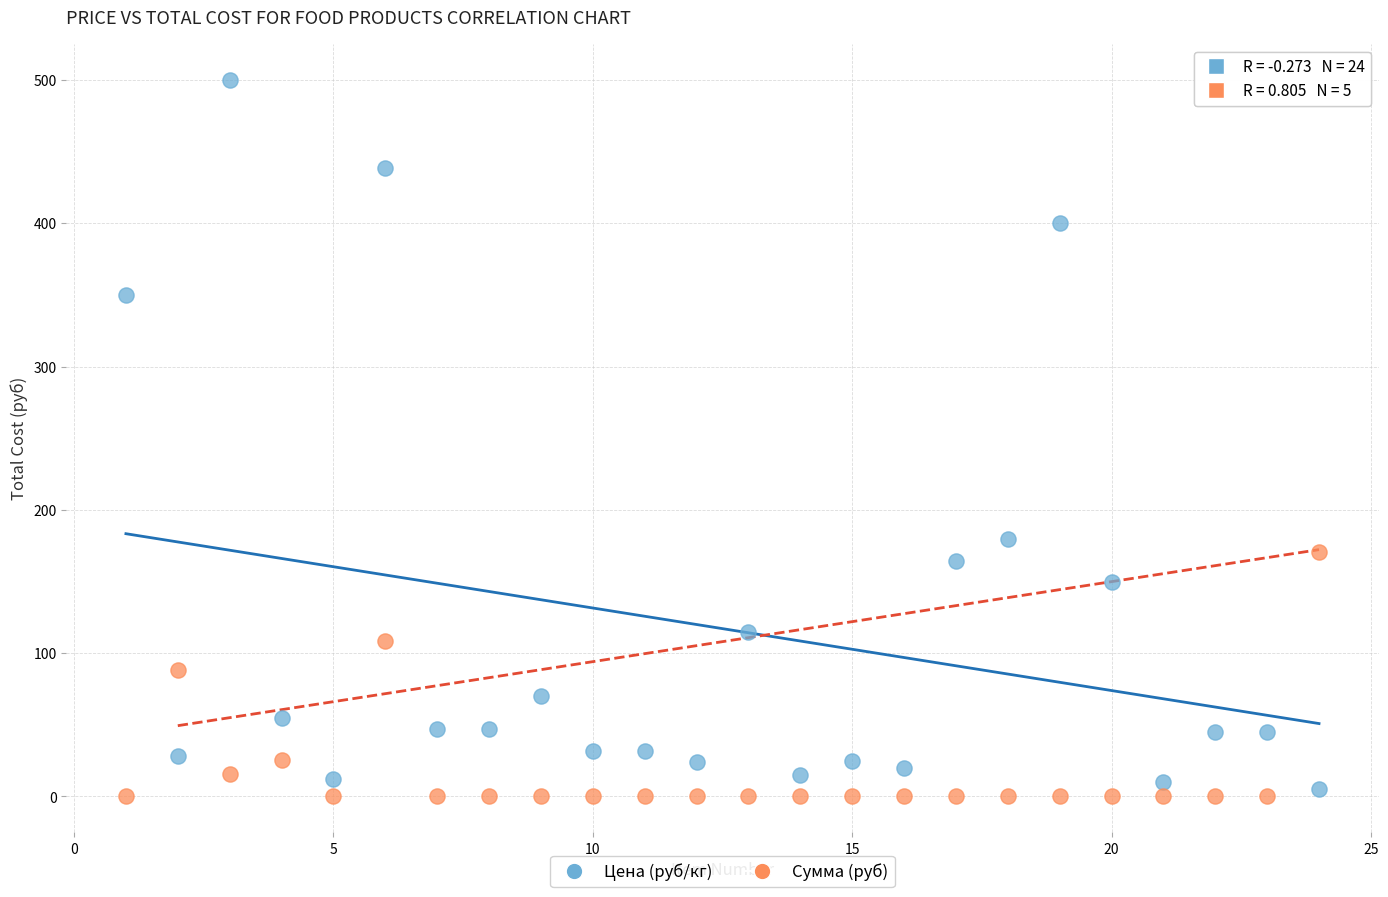

Which series has the widest spread of Y values?

Цена (руб/кг)